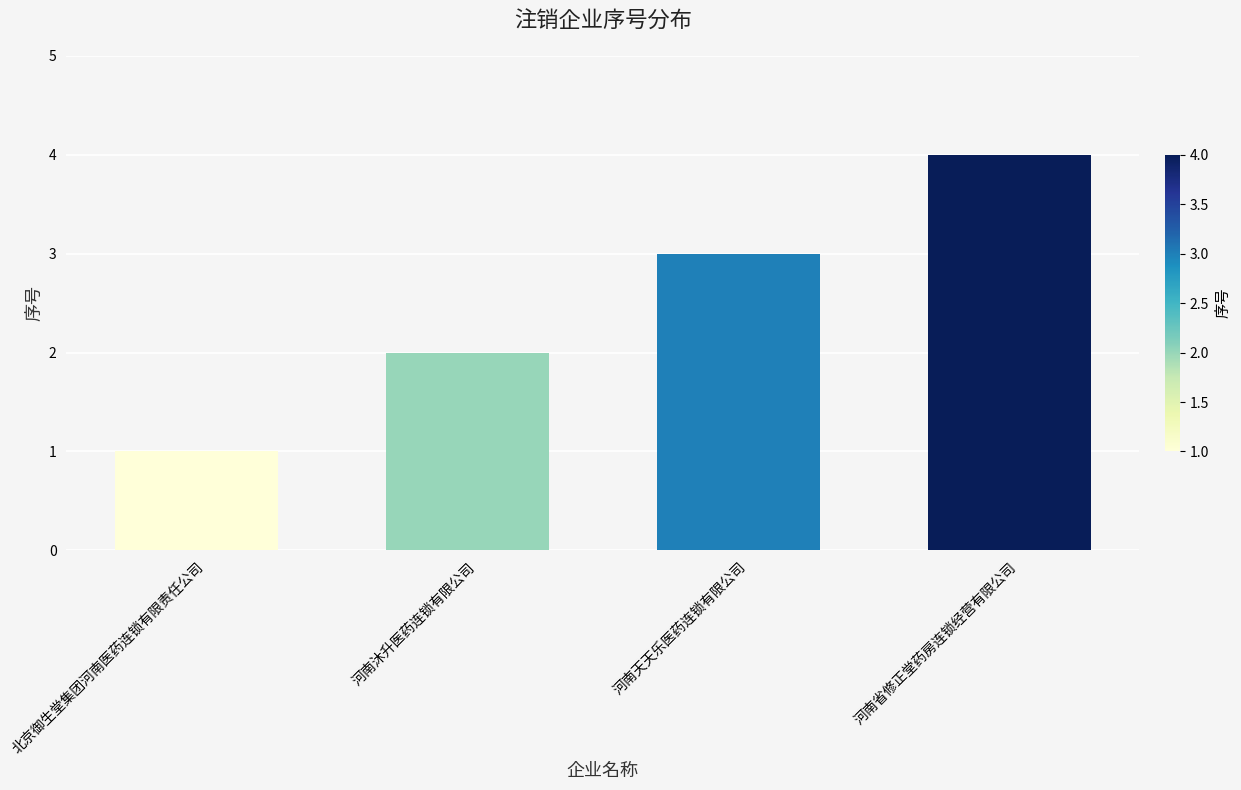

True or false: the data shows 4 at 河南省修正堂药房连锁经营有限公司.

True